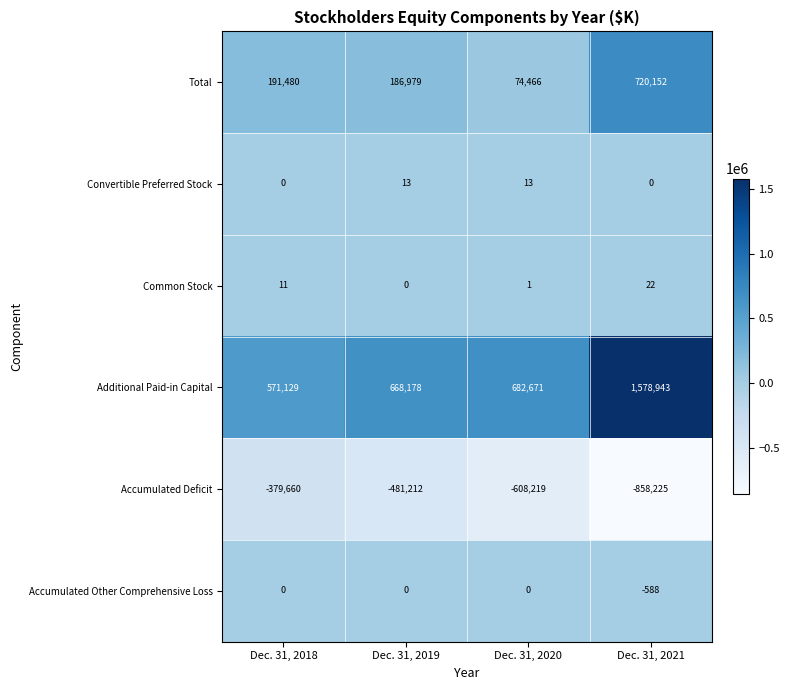

How many distinct data groups are displayed?

6